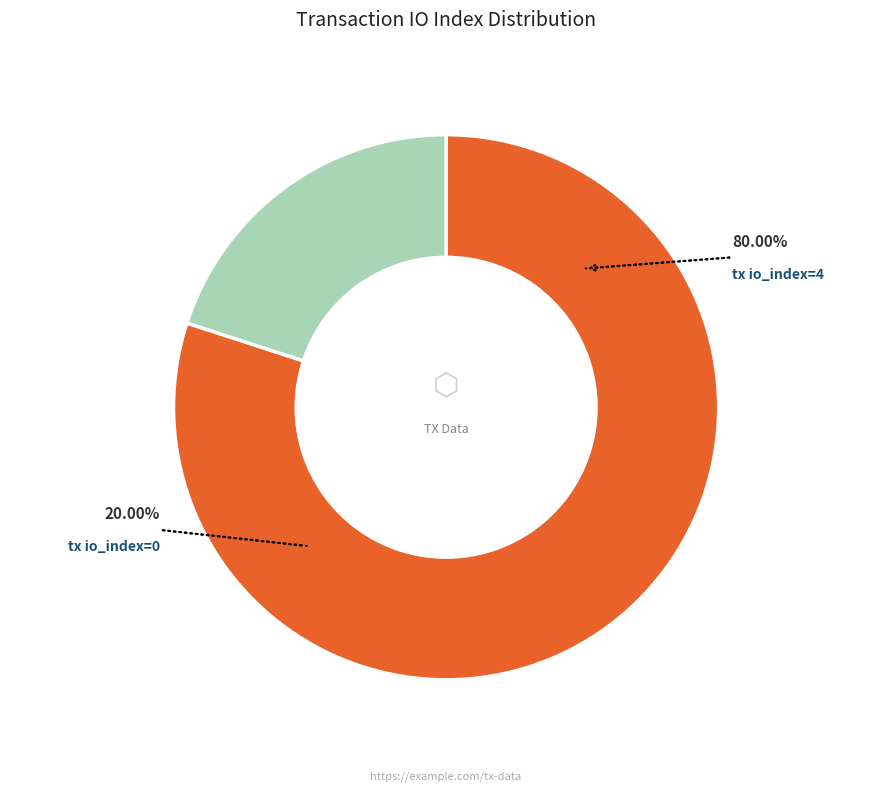

Is there any slice that represents more than half of the pie?

Yes